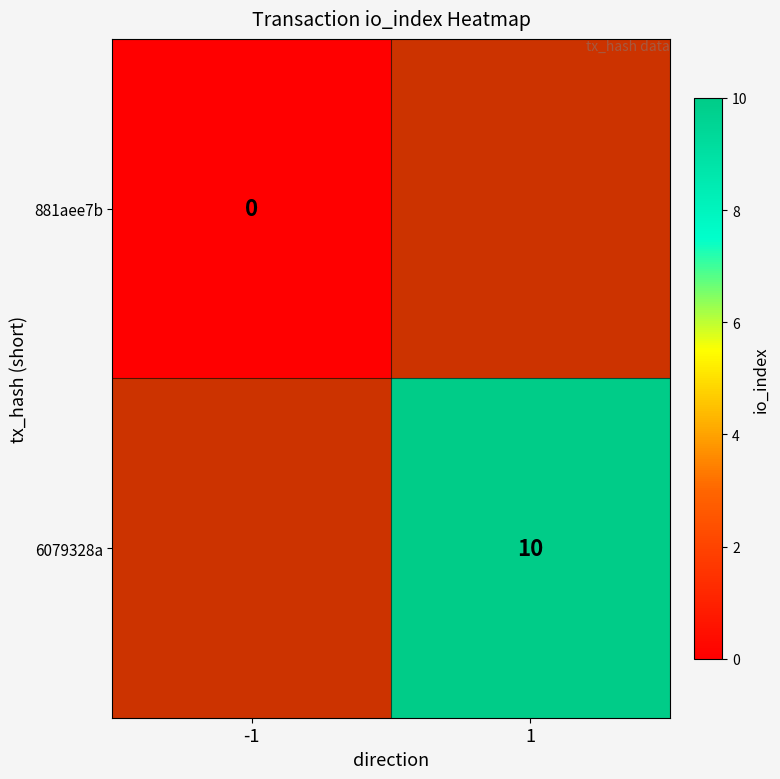

At how many categories does at least one series exceed 5?

1